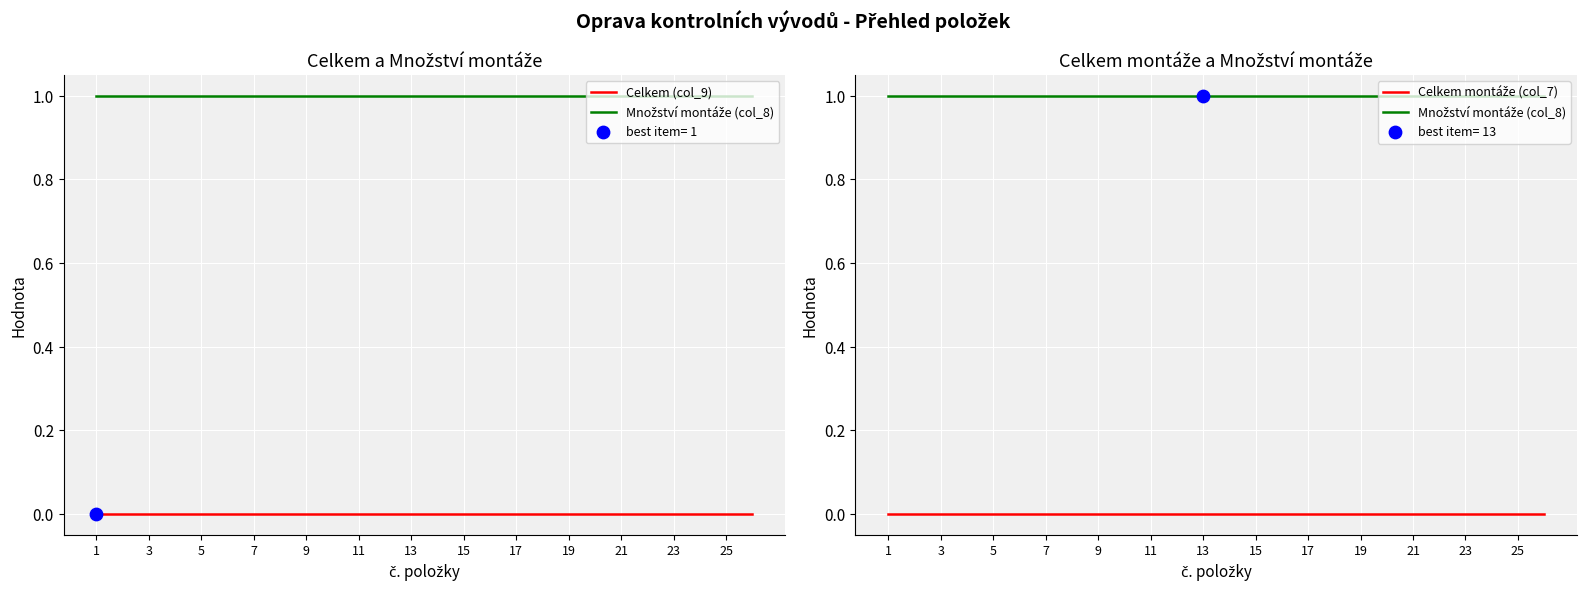

What is the total value across all series at 21?

1